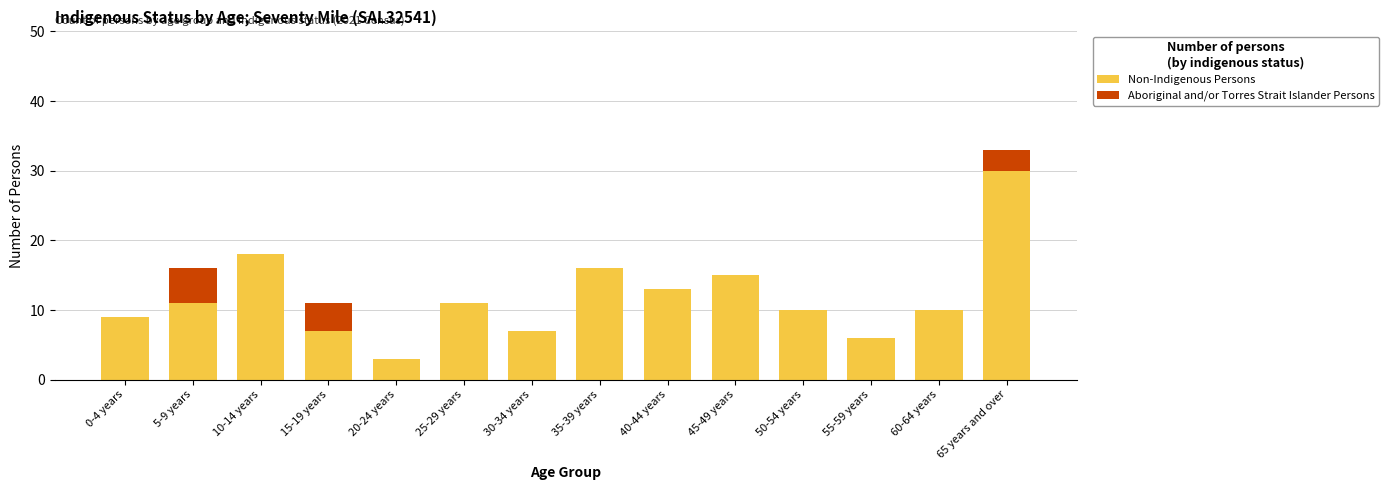

True or false: Non-Indigenous Persons has a value of 5 at 15-19 years.

False